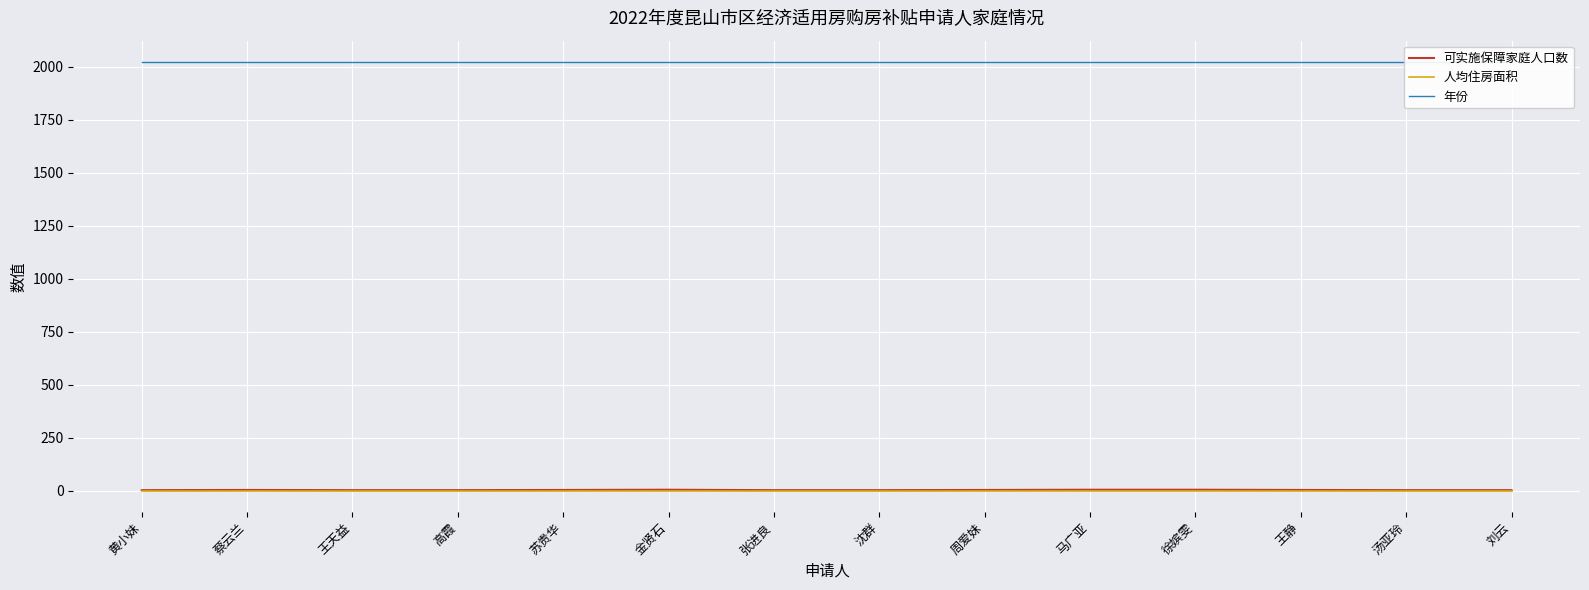

Reading left to right, list all the values displayed in this chart.

可实施保障家庭人口数: 黄小妹=2	蔡云兰=3	王天益=2	高霞=2	苏贵华=3	金贤石=4	张进良=2	沈群=2	周爱妹=3	马广亚=4	徐嫔雯=4	王静=3	汤亚玲=2	刘云=2
人均住房面积: 黄小妹=0	蔡云兰=0	王天益=0	高霞=0	苏贵华=0	金贤石=0	张进良=0	沈群=0	周爱妹=0	马广亚=0	徐嫔雯=0	王静=0	汤亚玲=0	刘云=0
年份: 黄小妹=2021	蔡云兰=2021	王天益=2021	高霞=2021	苏贵华=2021	金贤石=2021	张进良=2021	沈群=2021	周爱妹=2021	马广亚=2021	徐嫔雯=2021	王静=2021	汤亚玲=2021	刘云=2021